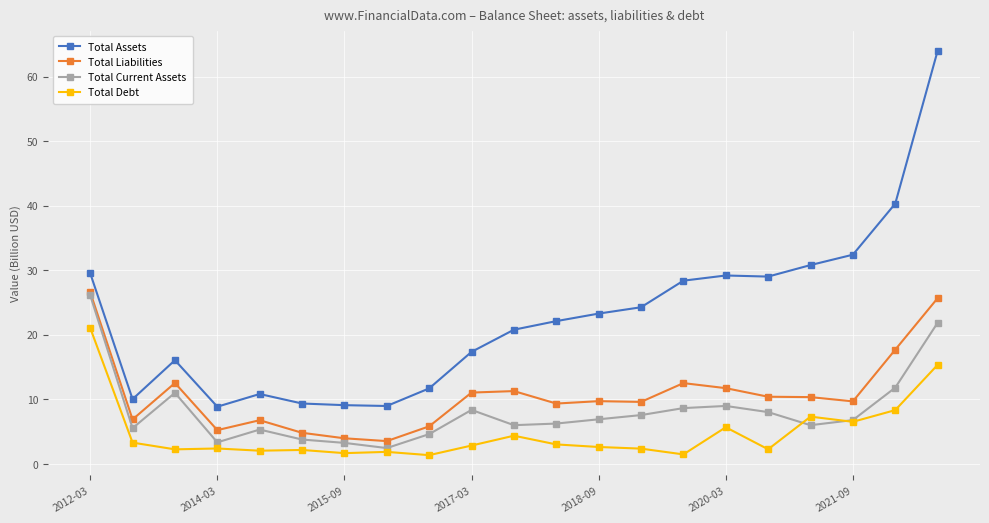

How many data points does each series have?

21